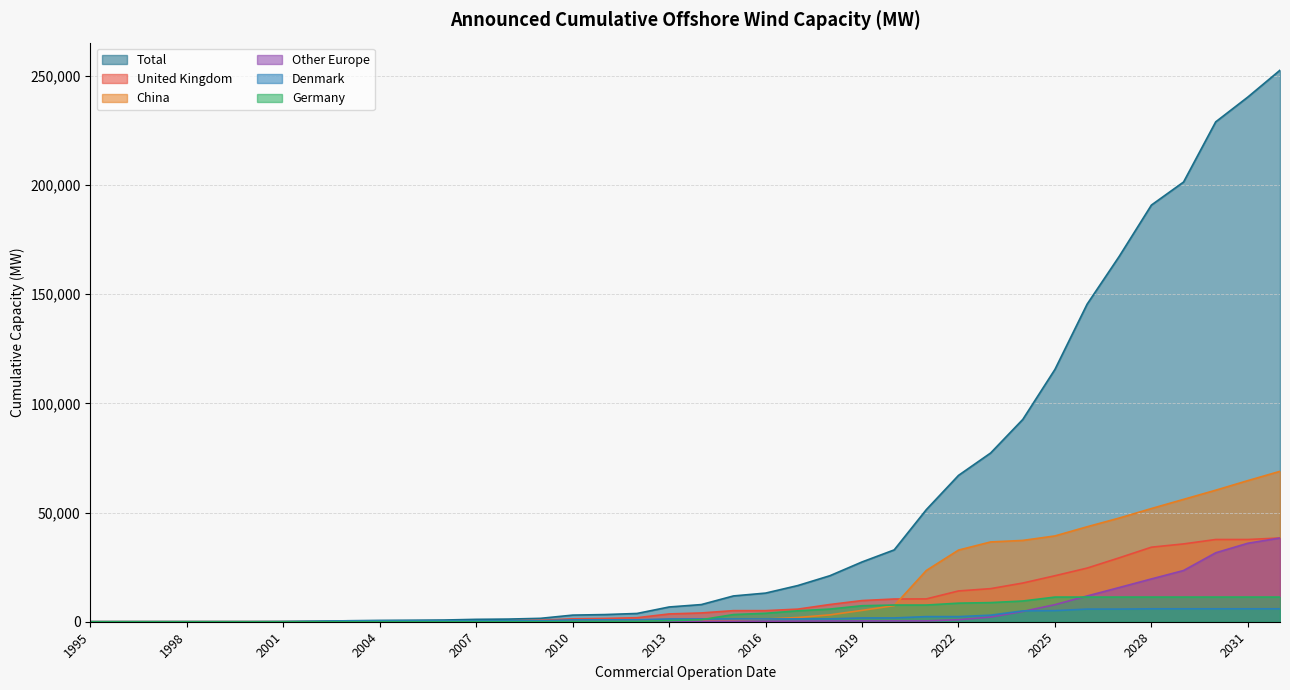

Between which two adjacent categories do Germany and Other Europe first intersect?

2012 and 2013